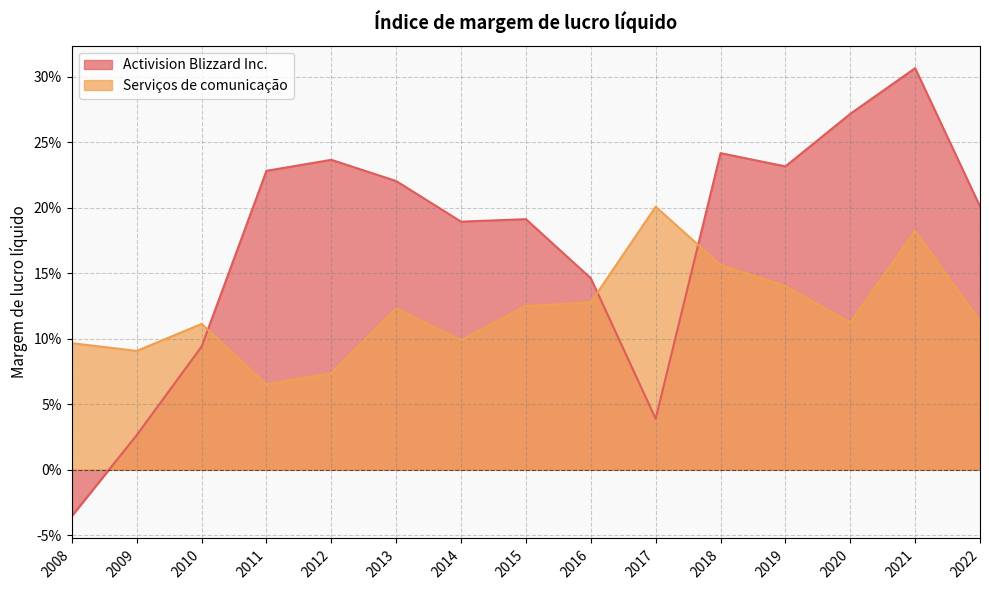

What is the maximum value shown in the chart?

0.3